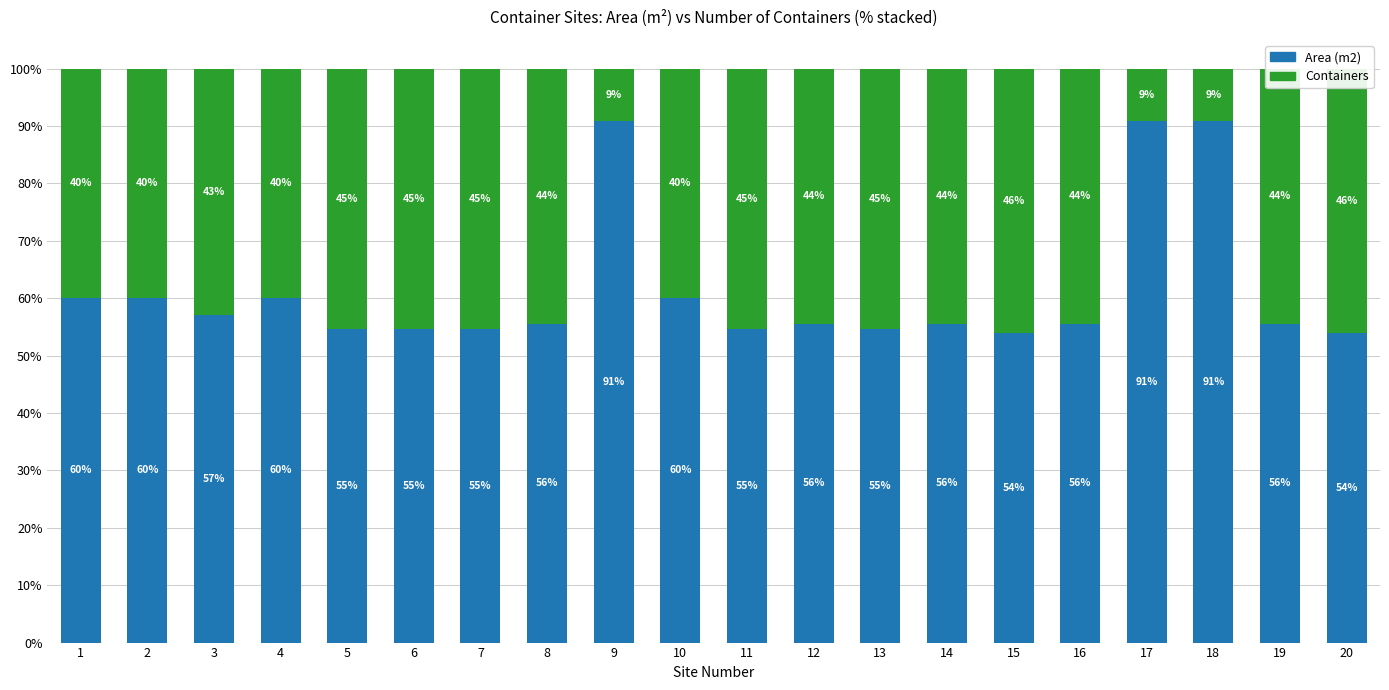

Read the Area (m2) value at 19.

55.6